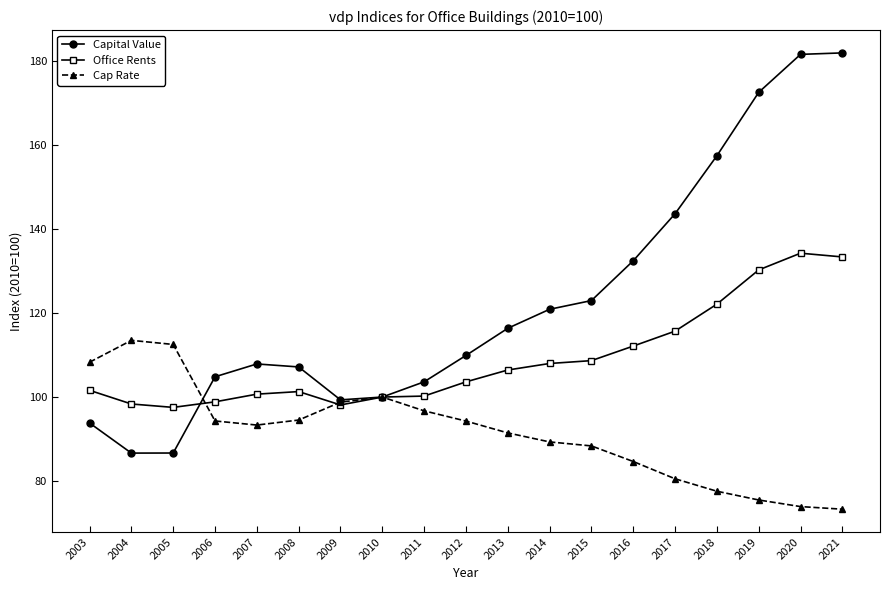

What is the total value across all series at 2004?

298.5